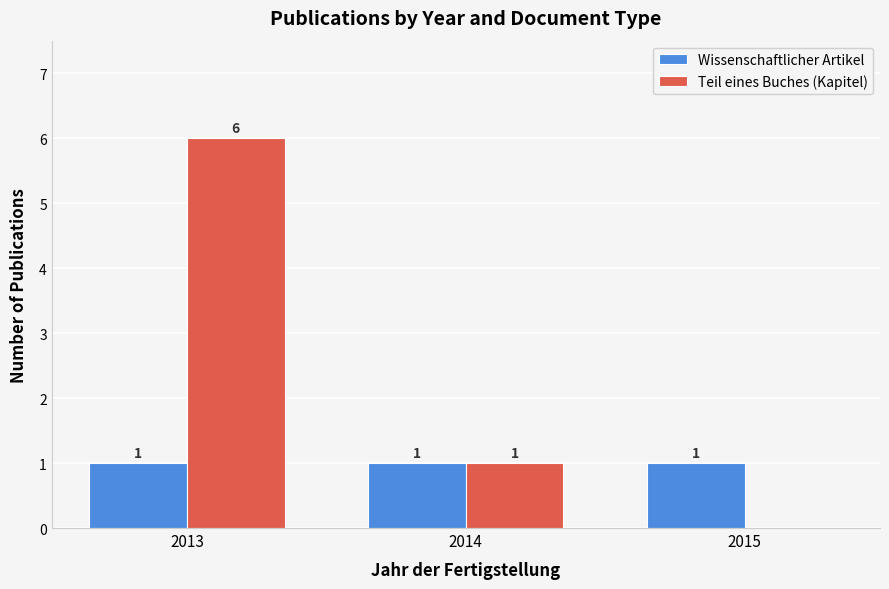

What is the greatest value displayed?

6